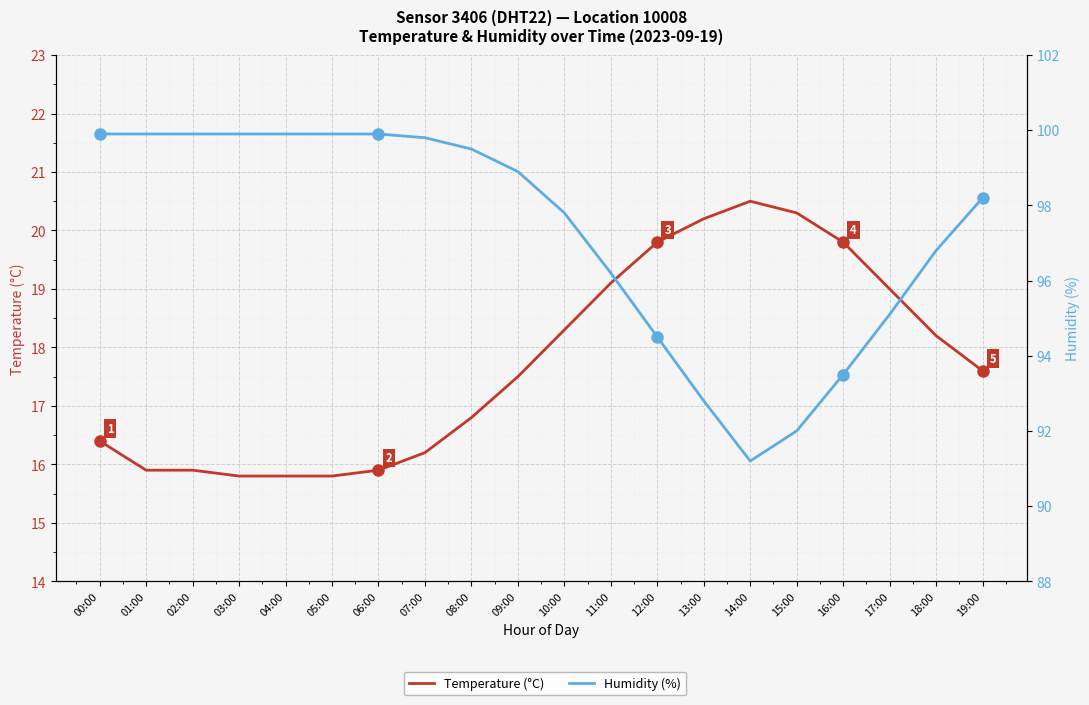

At which label does humidity first exceed 98?

00:00